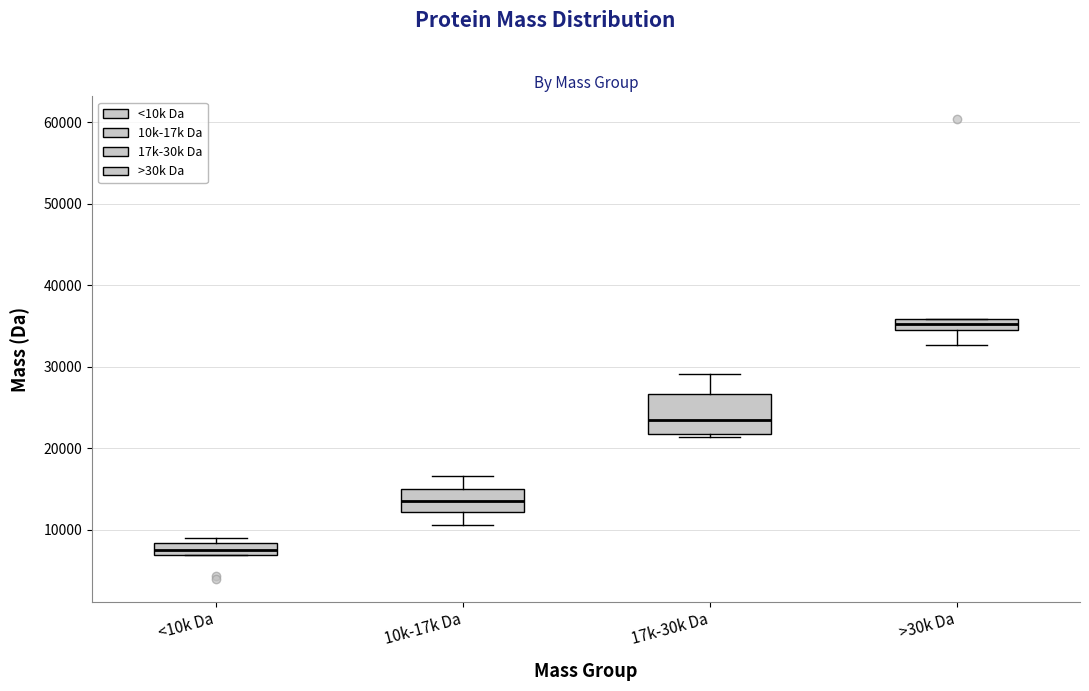

Which box is the tallest, from its lower edge to its upper edge?

17k-30k Da